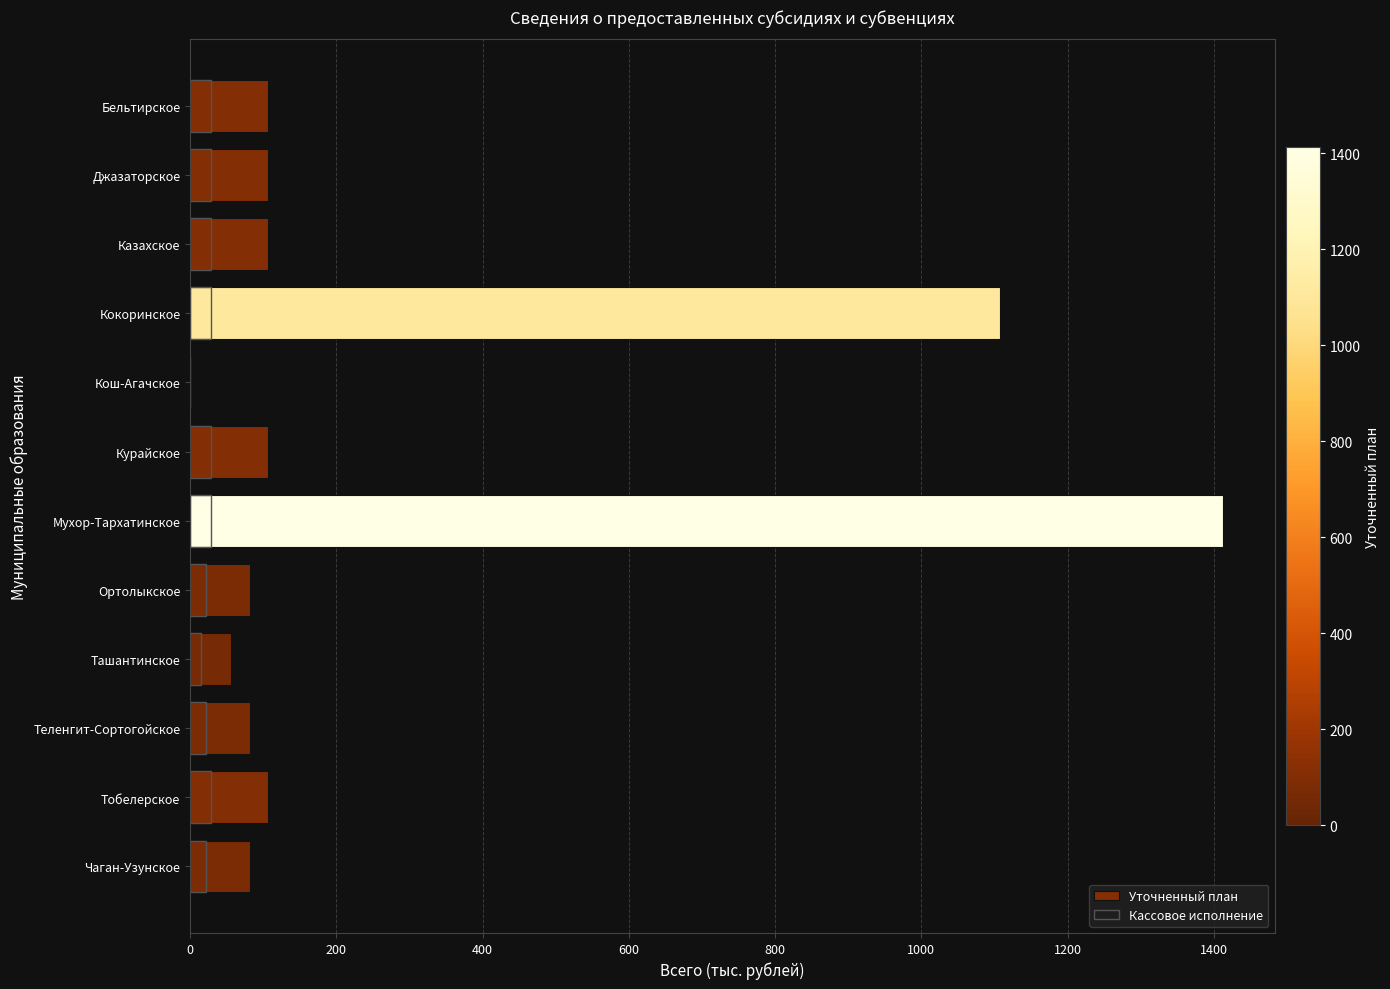

How many categories are shown in the chart?

12